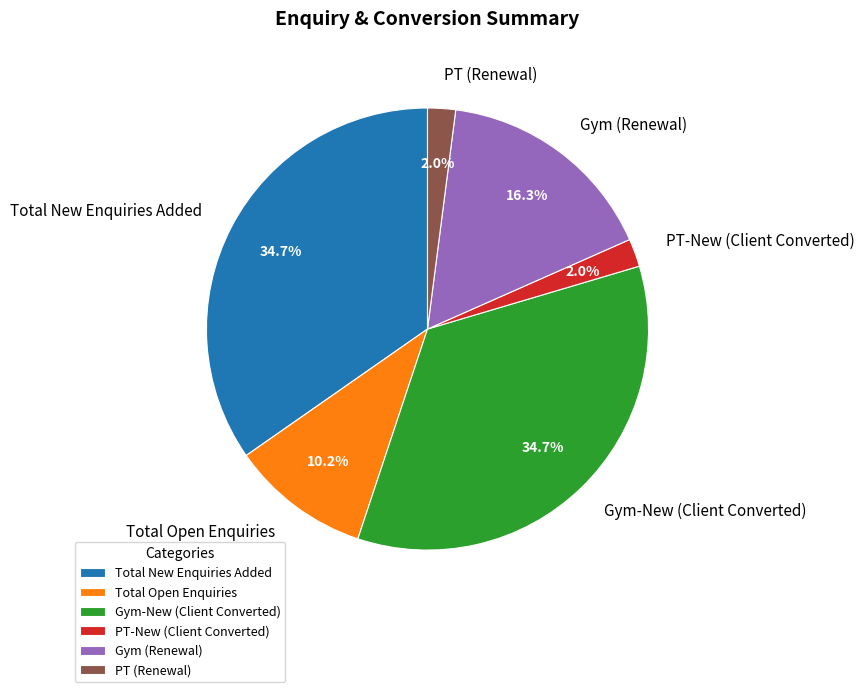

Does Gym (Renewal) account for over 50% of the chart?

No